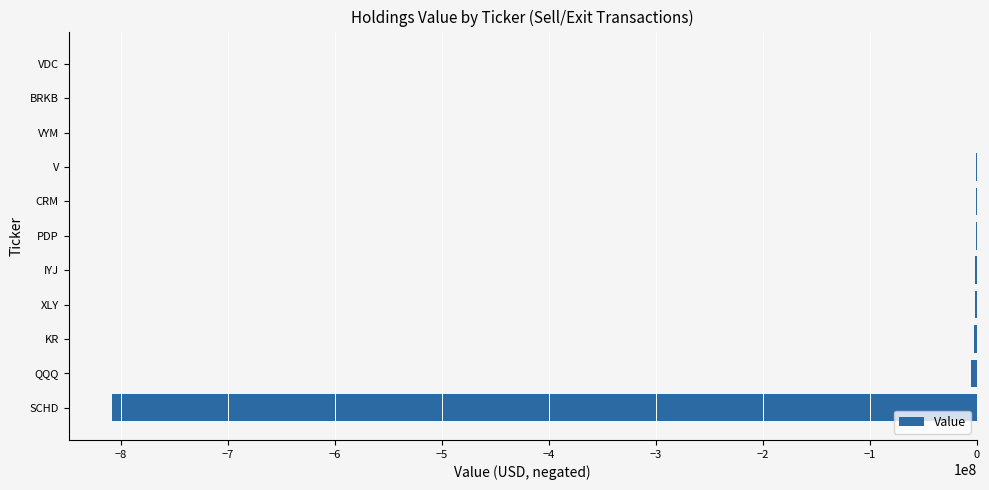

What is the sum of all values?

-824725795